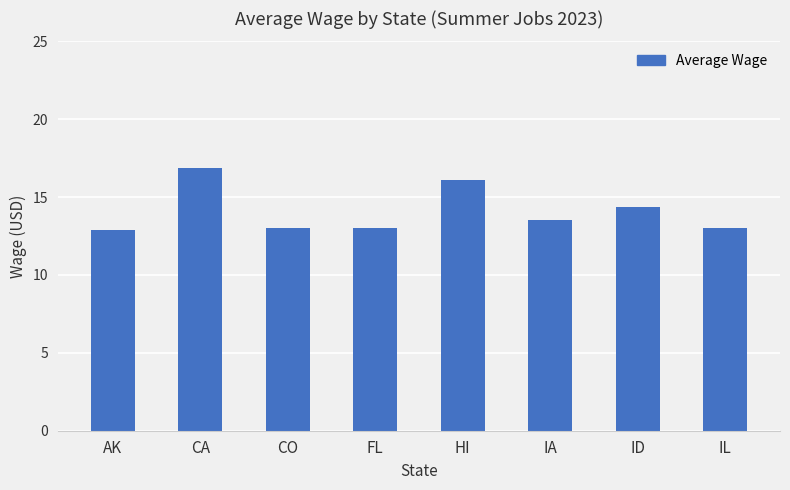

What value does the data have at ID?

14.3